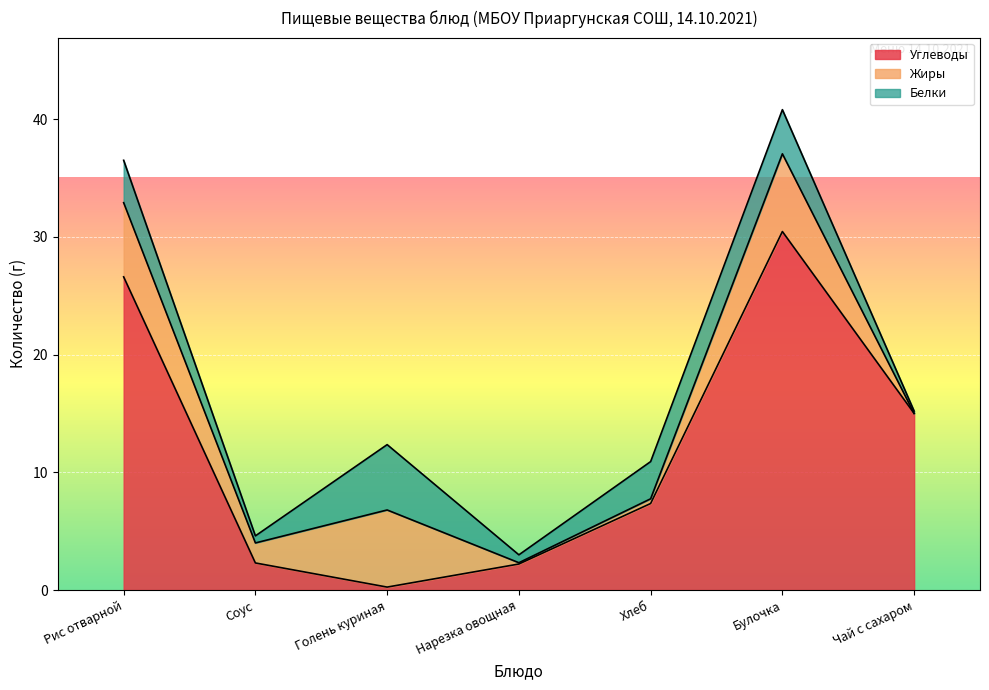

List the series in order of their peak value, lowest first.

Белки, Жиры, Углеводы